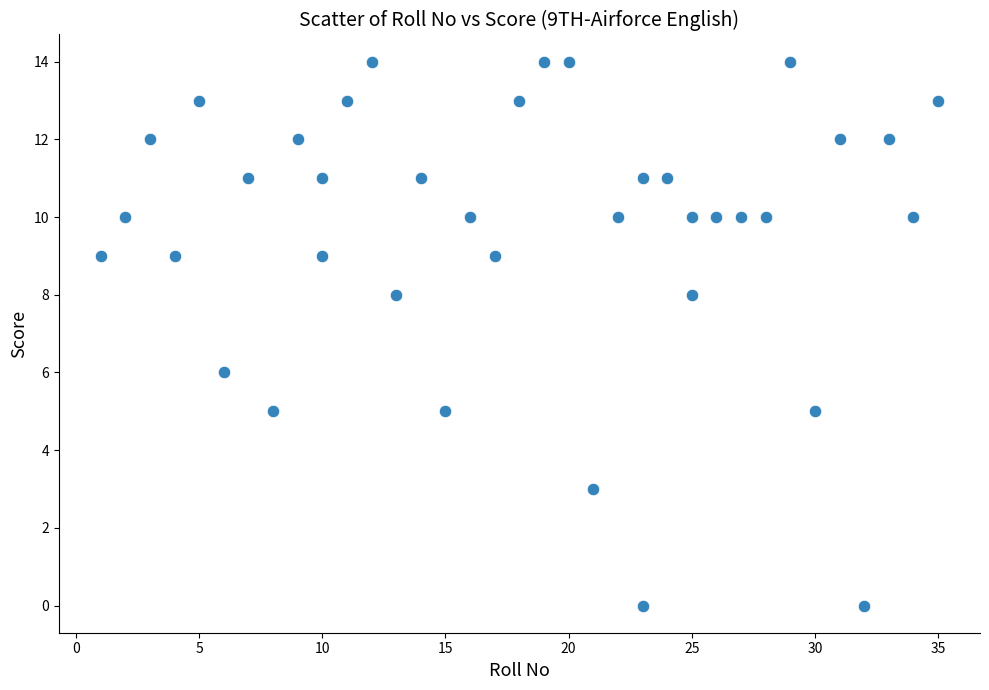

What is the range of Y values (max minus min)?

14